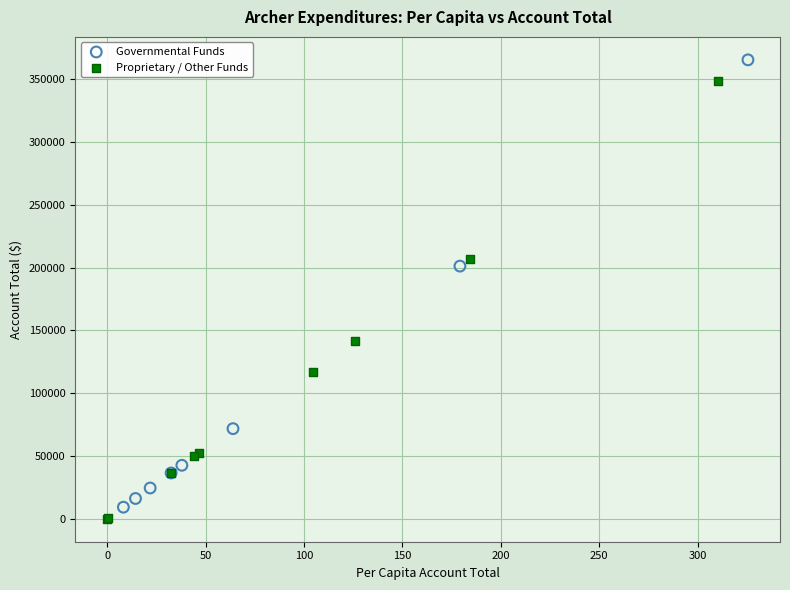

Which series has the largest Y range (max minus min)?

Governmental Funds